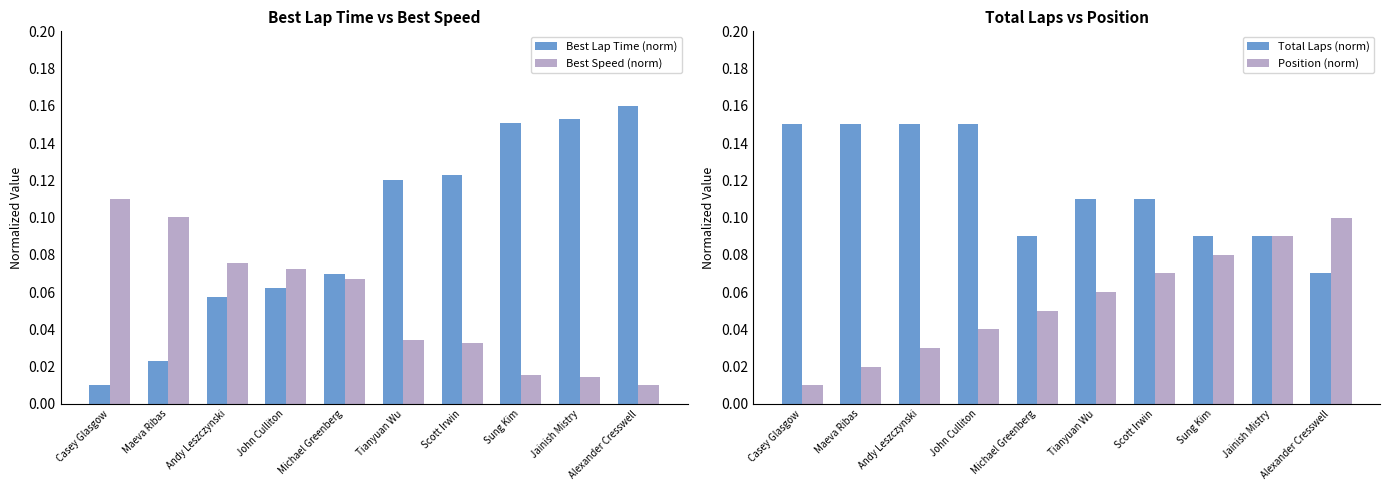

Which series has the largest range (max minus min)?

Best Lap Time (norm)